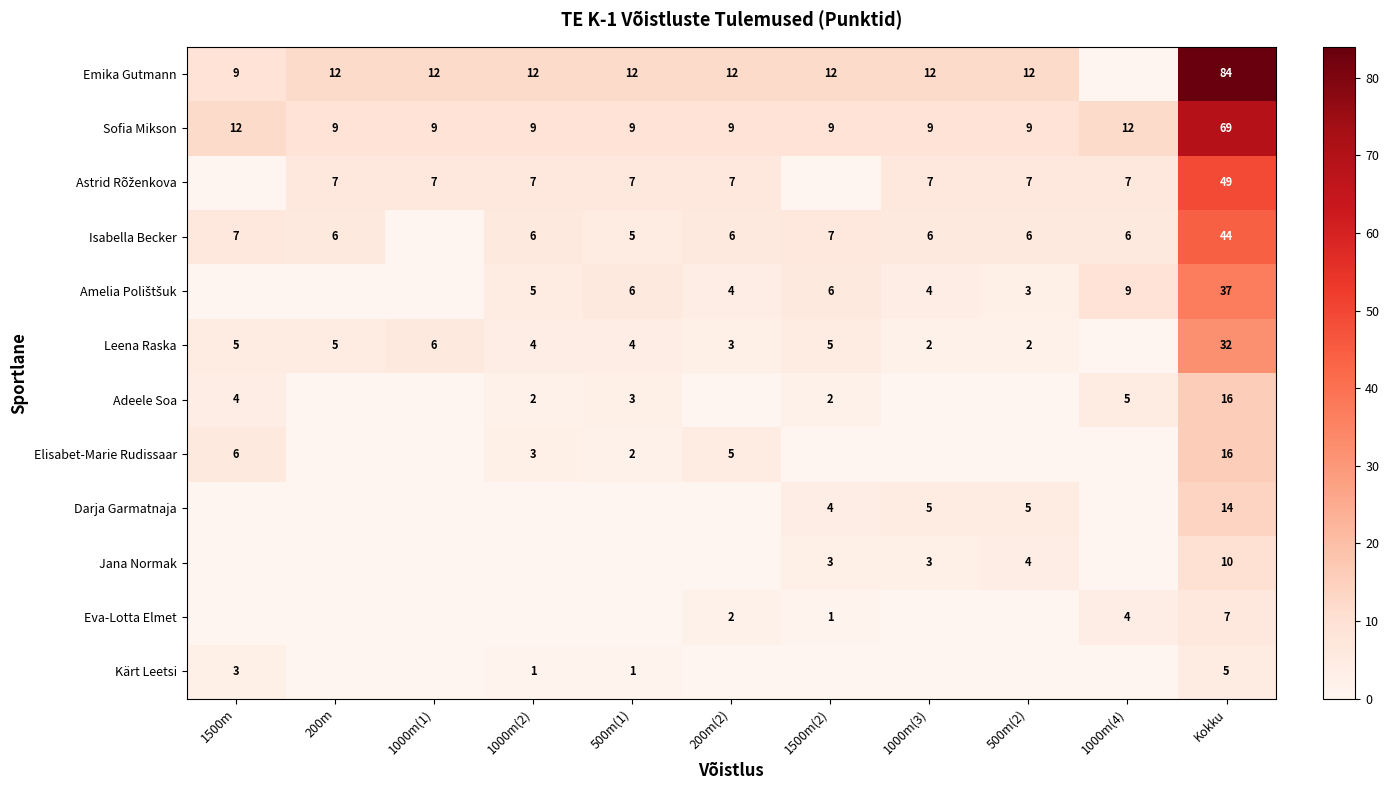

Is it true that Isabella Becker equals 6 at 200m(2)?

True